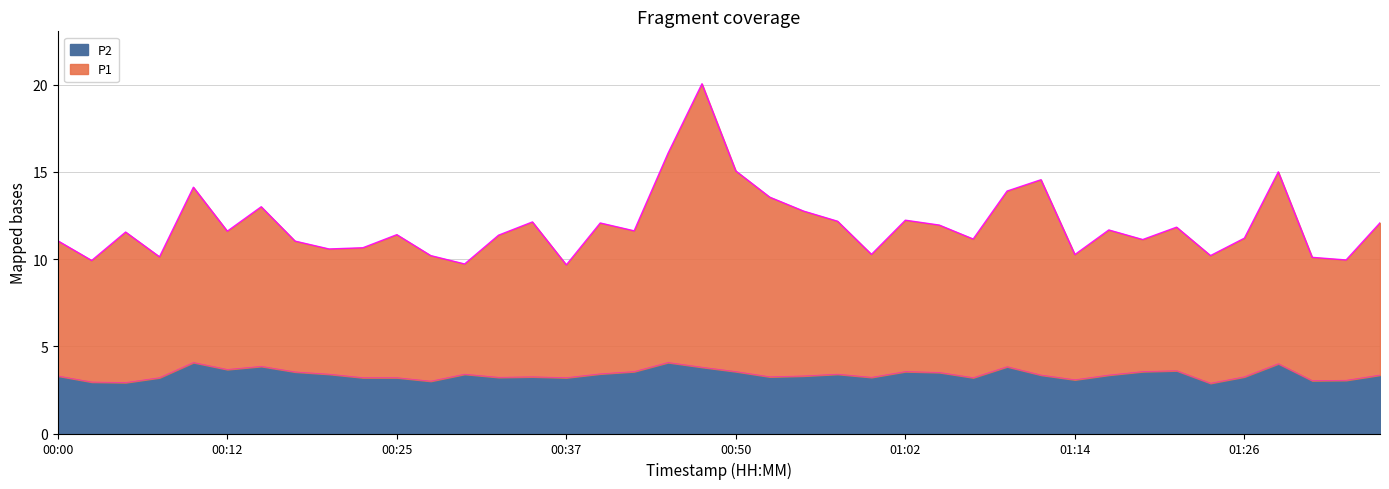

True or false: P1 and P2 cross at least once.

False